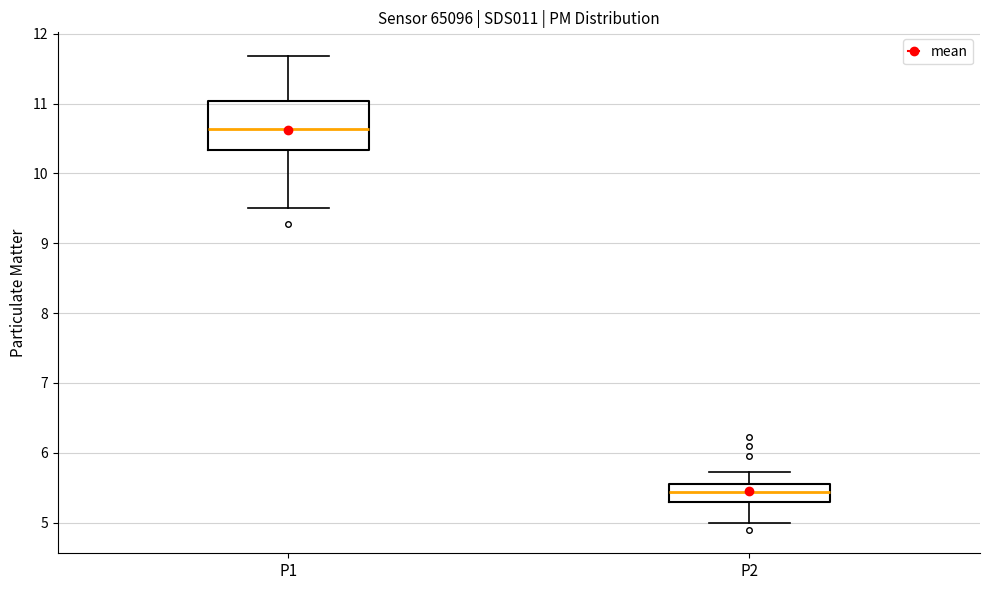

Where is the upper edge of the box for P1 on the y-axis? The values are not printed on the chart, so give them approximately, as read against the axis.

11.0